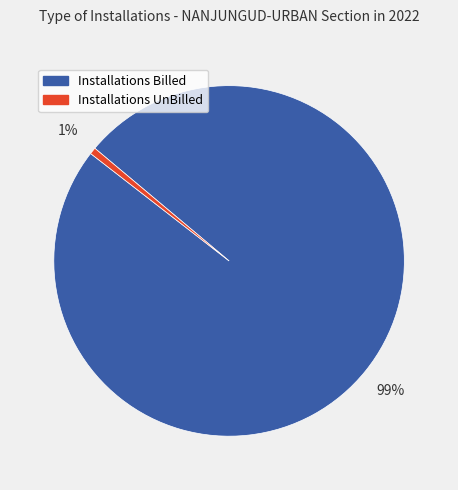

What is the smallest slice in the pie chart?

Installations UnBilled